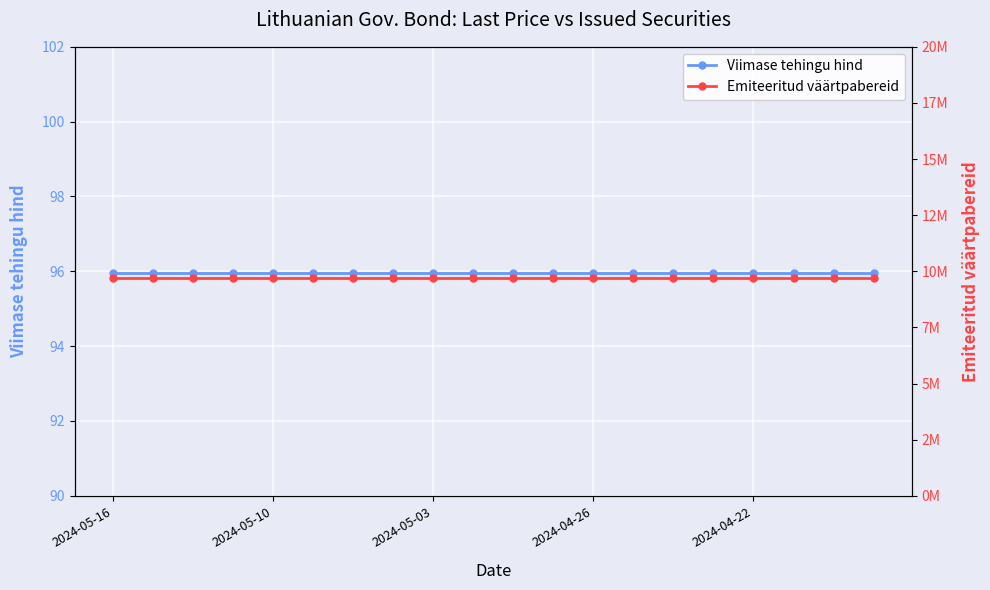

True or false: Viimase tehingu hind has more than 2 interior local peaks.

False